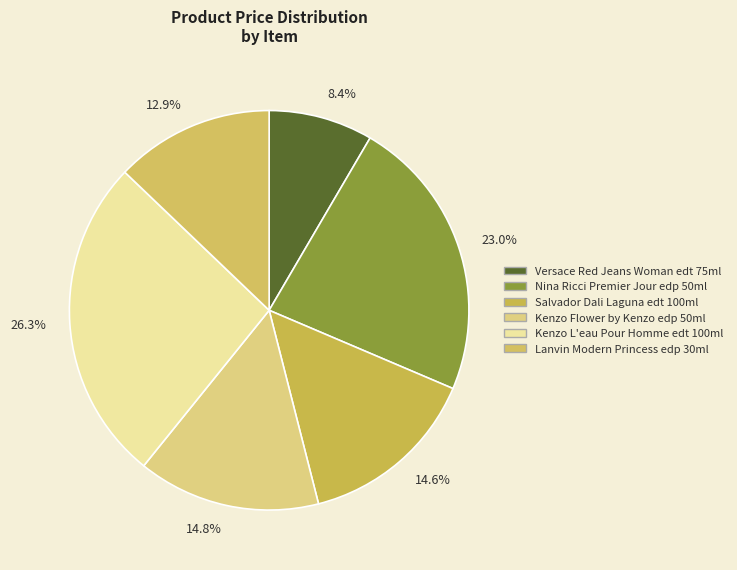

Which category has the biggest portion of the pie?

Kenzo L'eau Pour Homme edt 100ml